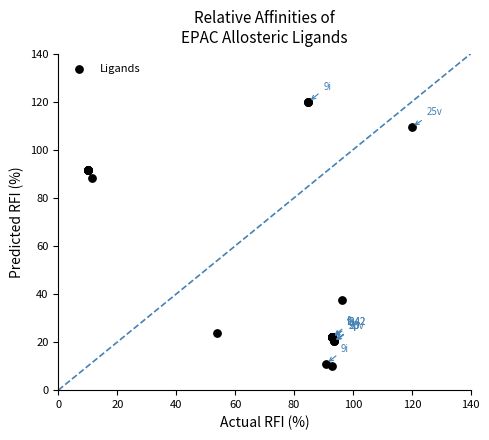

What Y value in the scatter plot is closest to 65?

88.3